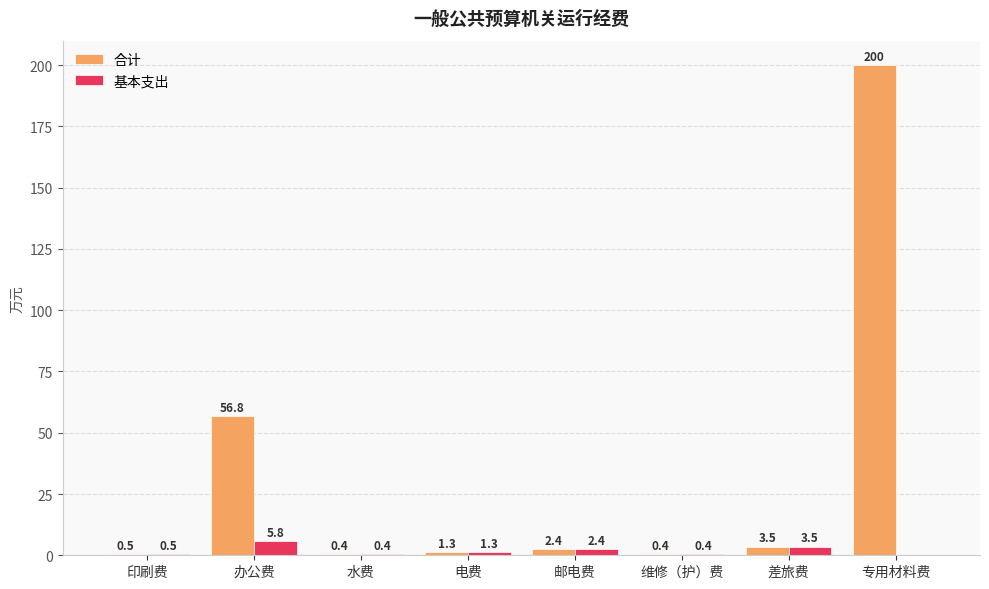

Is it true that 基本支出 equals 3.5 at 差旅费?

True